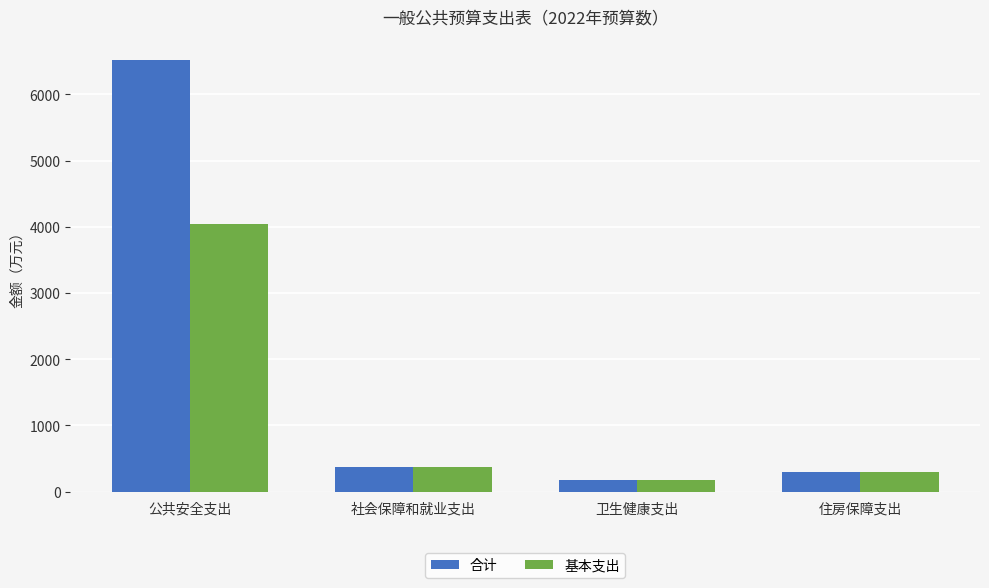

At which category is the sum across all series the highest?

公共安全支出